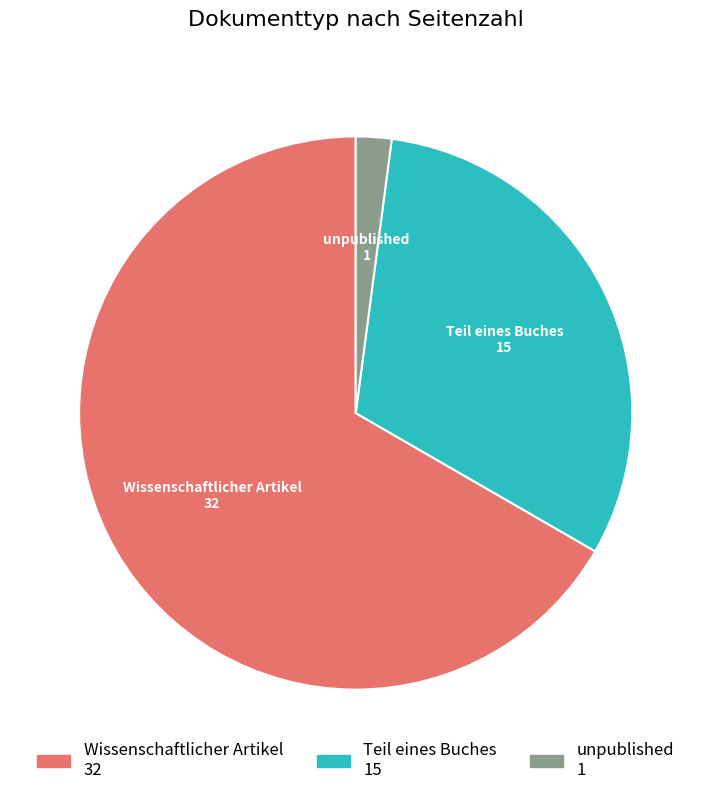

What is the ratio of the value at Wissenschaftlicher Artikel to the value at Teil eines Buches?

2.1